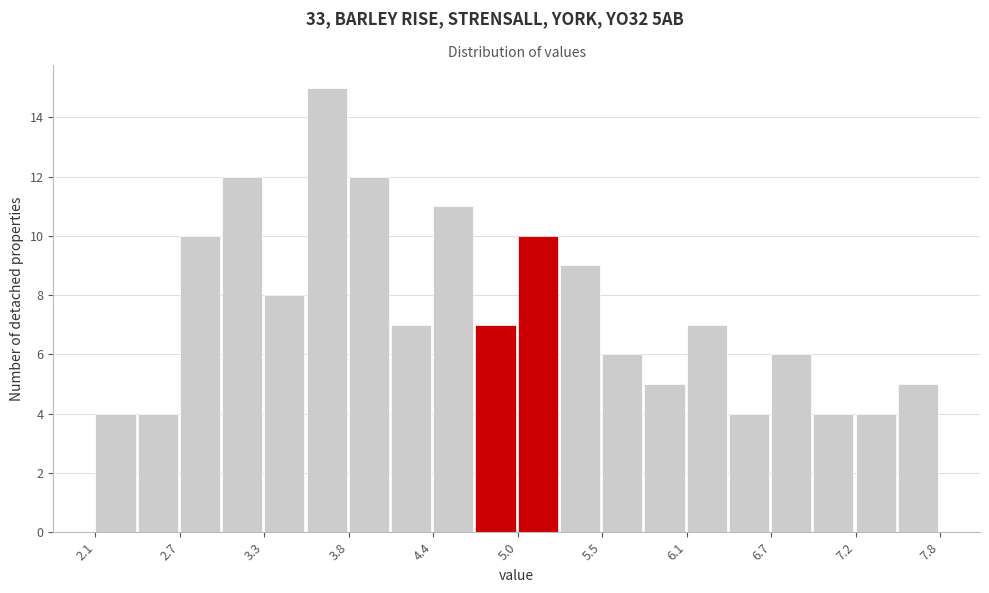

Read against the x-axis, roughly where is the centre of the tallest bar?

3.7